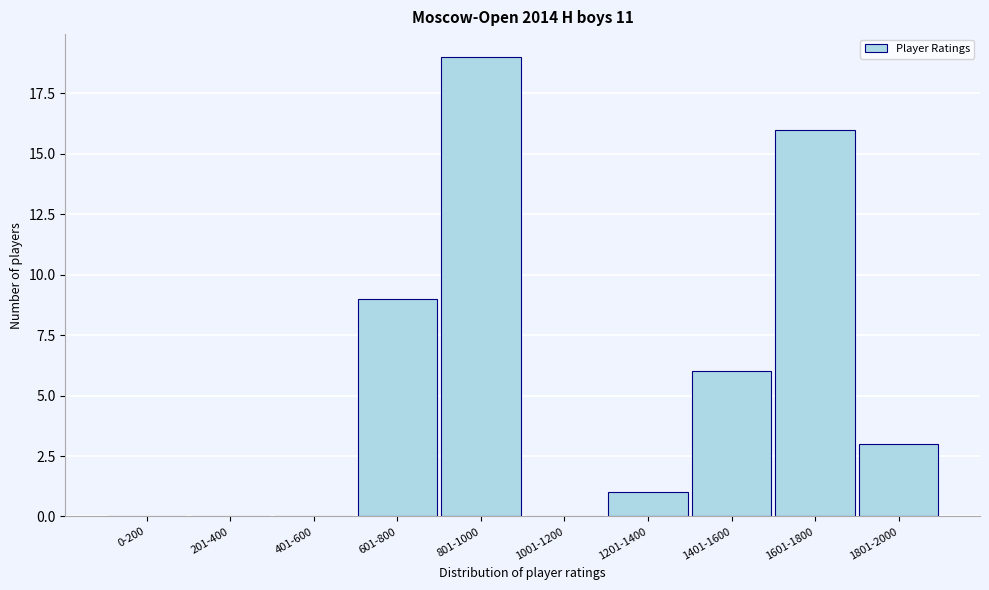

What is the maximum value shown in the chart?

19